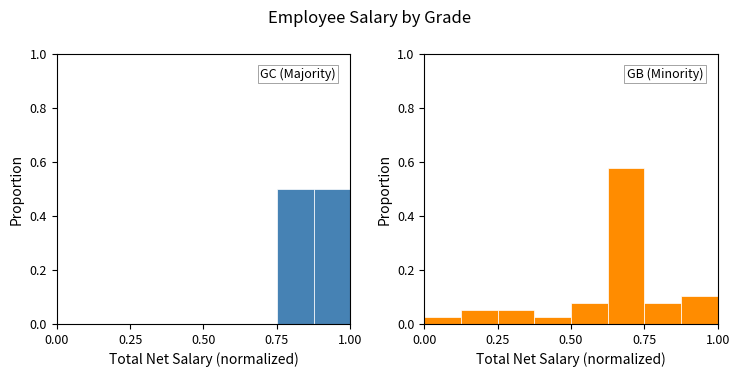

What is the difference between the maximum and minimum values in the GB series?

0.6